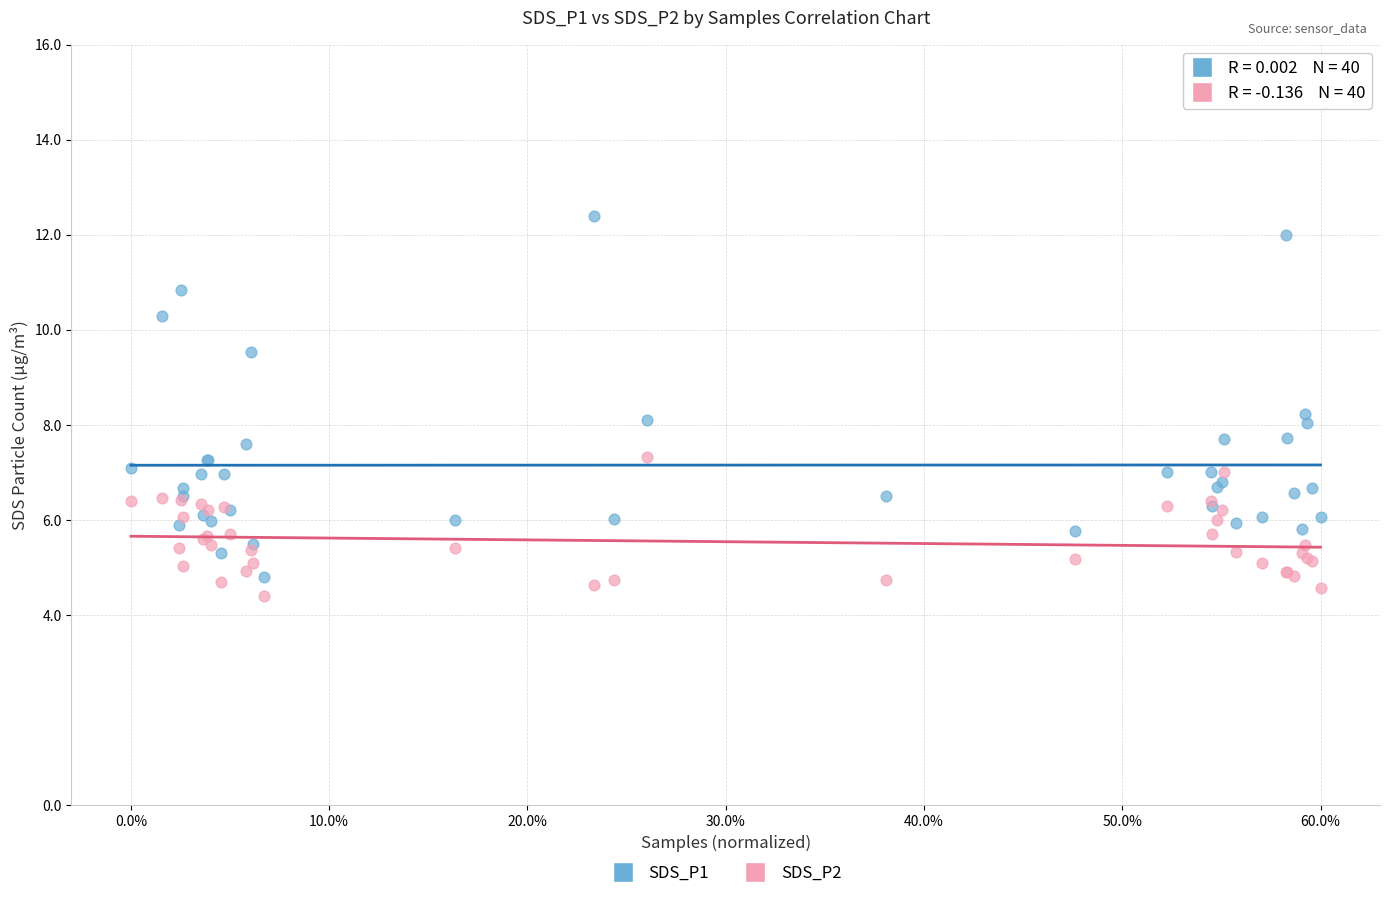

Which series reaches the minimum Y coordinate?

SDS_P2